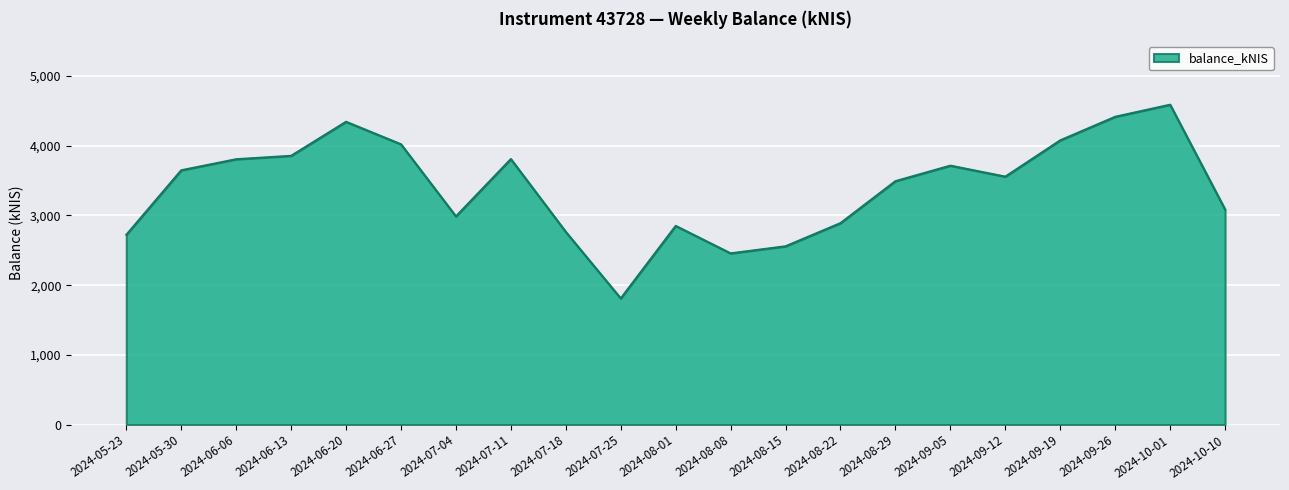

What is the minimum value shown in the chart?

1809.9